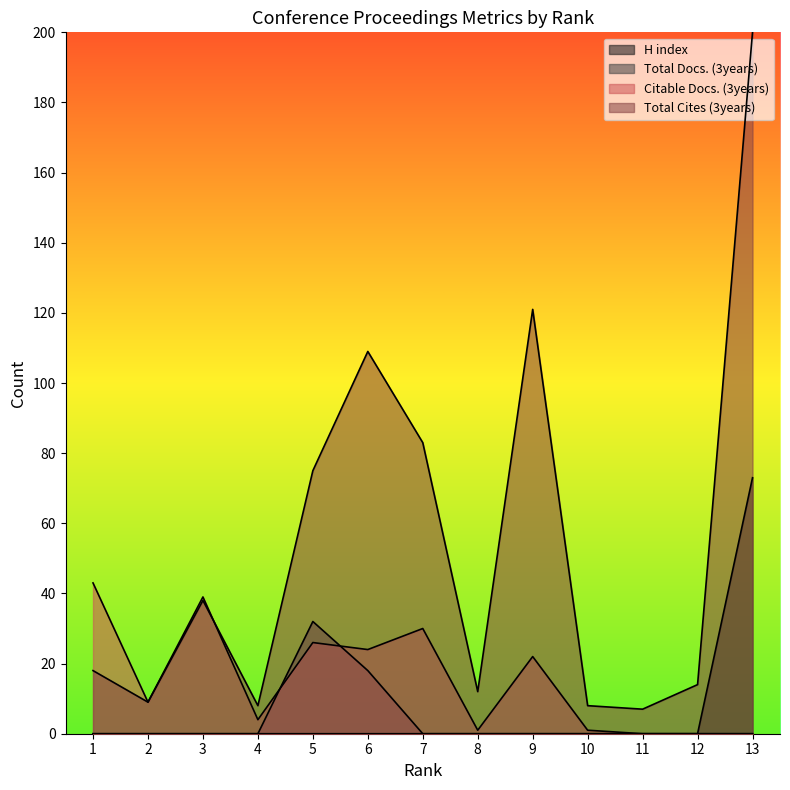

Which series changed the most between 5 and 9?

Total Docs. (3years)